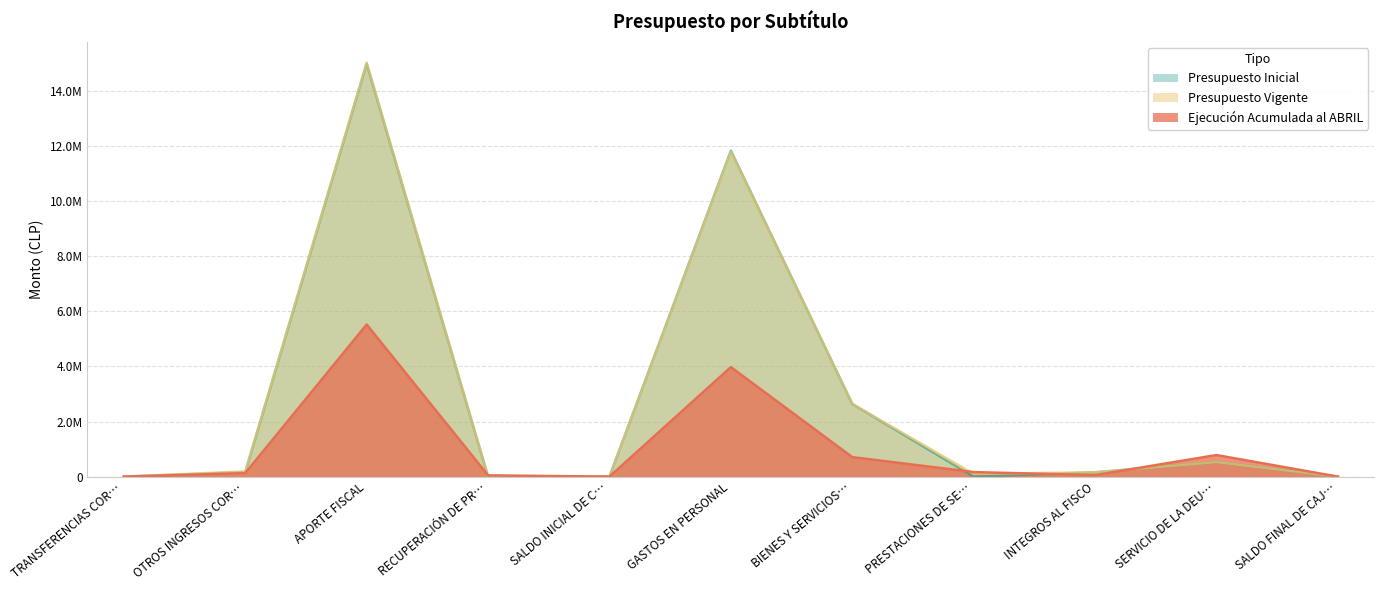

Does the chart display data point markers on the line(s)?

No